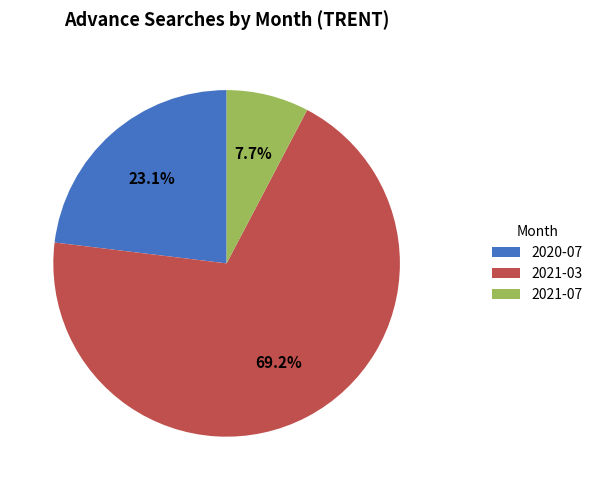

Which has a higher value, 2020-07 or 2021-03?

2021-03